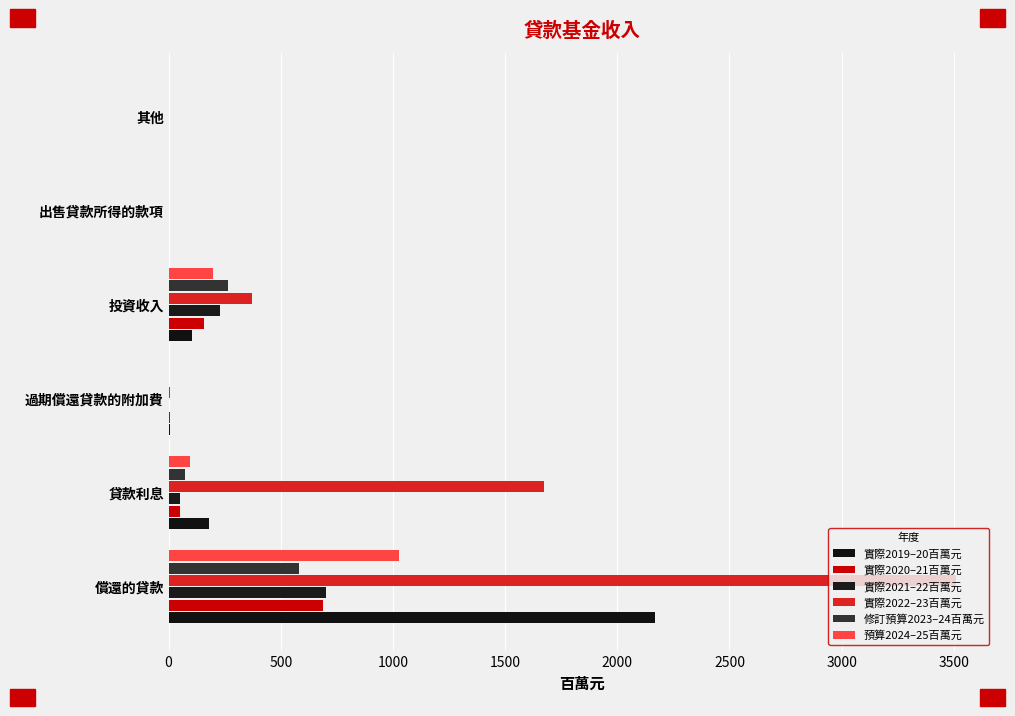

Reading left to right, transcribe all the data shown in this chart.

實際2019–20百萬元: 2170	180	5	103	0	1
實際2020–21百萬元: 689	52	4	159	0	0
實際2021–22百萬元: 701	51	3	230	0	0
實際2022–23百萬元: 3508	1672	5	372	0	0
修訂預算2023–24百萬元: 583	73	3	266	0	0
預算2024–25百萬元: 1029	95	3	200	0	0